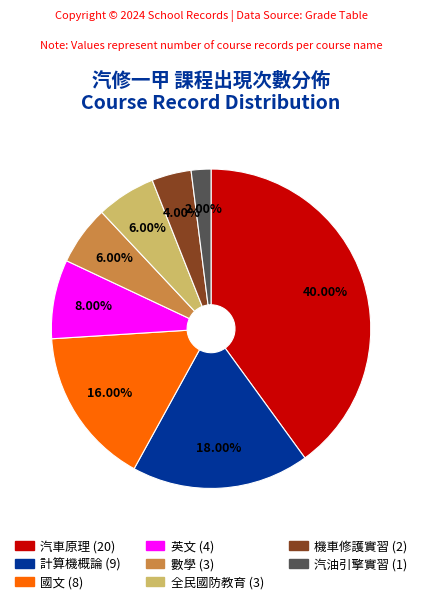

Is there any slice that represents more than half of the pie?

No